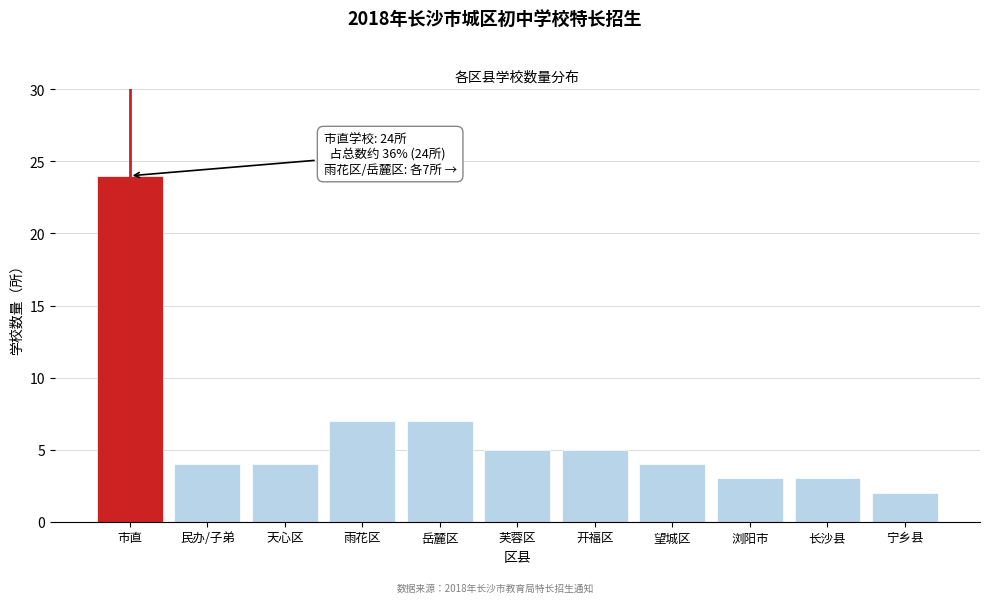

Reading left to right, list all the values displayed in this chart.

24	4	4	7	7	5	5	4	3	3	2